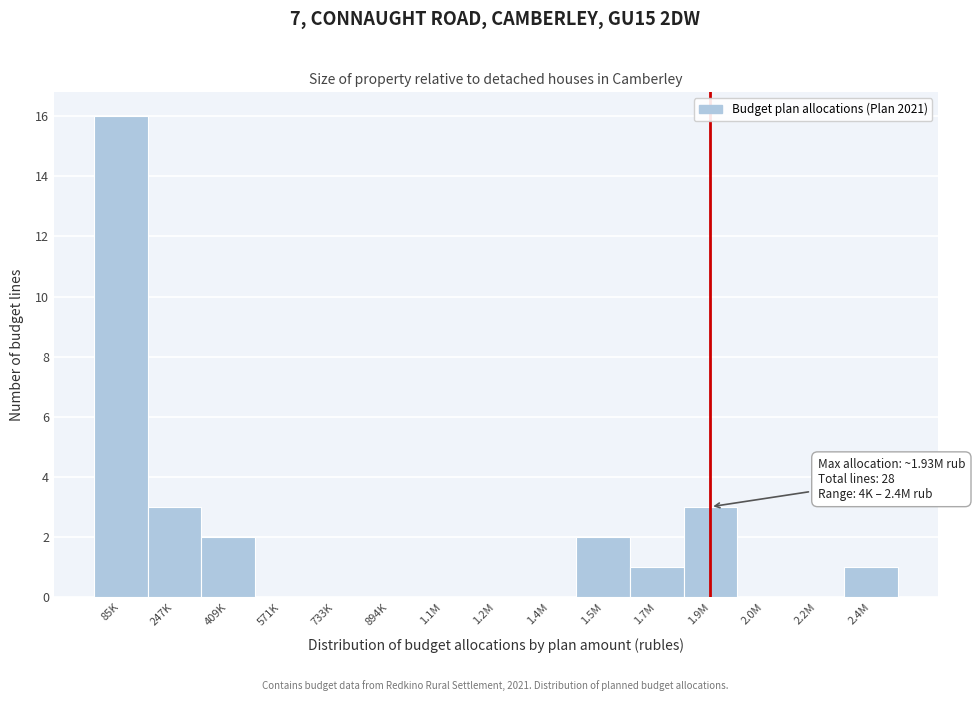

Reading left to right, what are all the values shown in this chart?

85K=16	247K=3	409K=2	571K=0	733K=0	894K=0	1.1M=0	1.2M=0	1.4M=0	1.5M=2	1.7M=1	1.9M=3	2.0M=0	2.2M=0	2.4M=1